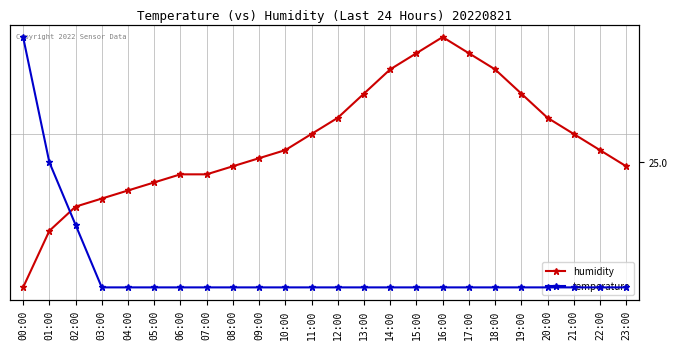

At how many categories does at least one series exceed 26?

24